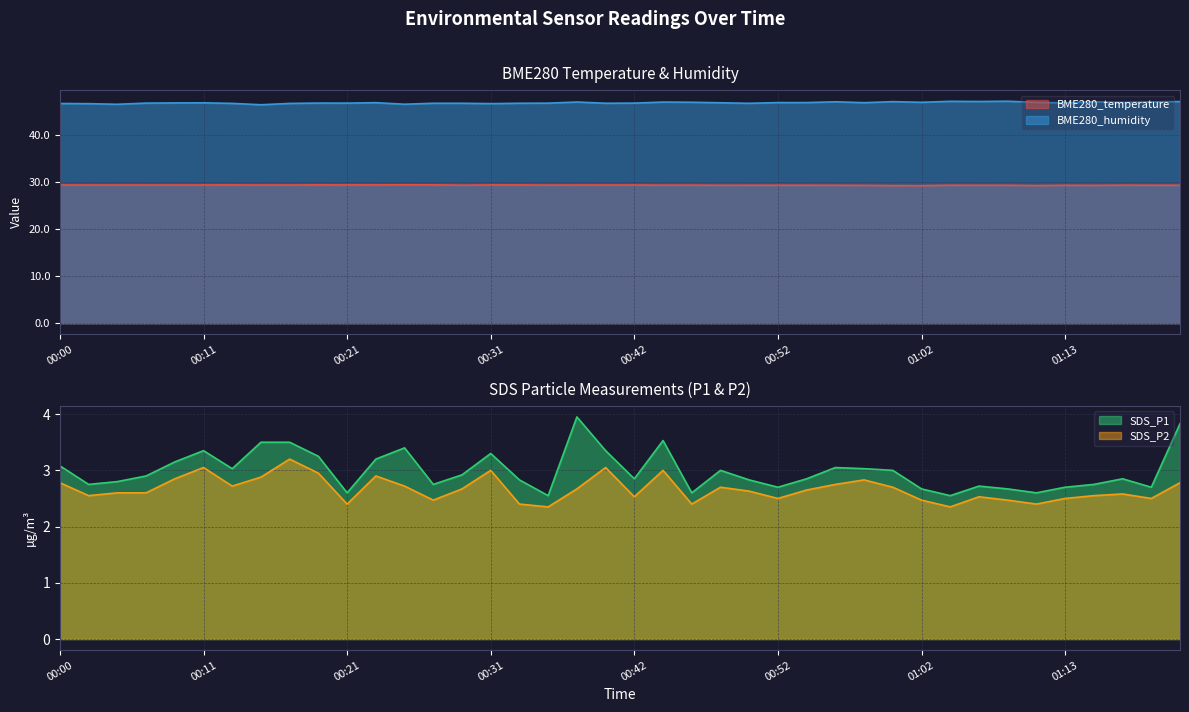

Reading left to right, what are all the values shown in this chart?

BME280_temperature: 00:00=29.3	00:02=29.3	00:05=29.3	00:07=29.3	00:09=29.3	00:11=29.3	00:13=29.4	00:15=29.3	00:17=29.3	00:19=29.4	00:21=29.4	00:23=29.4	00:25=29.4	00:27=29.4	00:29=29.3	00:31=29.4	00:34=29.4	00:36=29.3	00:38=29.3	00:40=29.3	00:42=29.3	00:44=29.3	00:46=29.3	00:48=29.3	00:50=29.3	00:52=29.3	00:54=29.3	00:56=29.3	00:58=29.3	01:00=29.2	01:02=29.2	01:04=29.3	01:06=29.3	01:08=29.3	01:11=29.2	01:13=29.3	01:15=29.3	01:17=29.3	01:19=29.3	01:21=29.3
BME280_humidity: 00:00=46.6	00:02=46.6	00:05=46.5	00:07=46.7	00:09=46.7	00:11=46.8	00:13=46.6	00:15=46.4	00:17=46.6	00:19=46.7	00:21=46.7	00:23=46.8	00:25=46.5	00:27=46.7	00:29=46.7	00:31=46.6	00:34=46.7	00:36=46.7	00:38=46.9	00:40=46.7	00:42=46.7	00:44=46.9	00:46=46.9	00:48=46.8	00:50=46.7	00:52=46.8	00:54=46.8	00:56=47.0	00:58=46.8	01:00=47.0	01:02=46.9	01:04=47.1	01:06=47.0	01:08=47.1	01:11=46.9	01:13=46.8	01:15=47.0	01:17=46.8	01:19=47.0	01:21=47.0
SDS_P1: 00:00=3.1	00:02=2.8	00:05=2.8	00:07=2.9	00:09=3.1	00:11=3.4	00:13=3.0	00:15=3.5	00:17=3.5	00:19=3.2	00:21=2.6	00:23=3.2	00:25=3.4	00:27=2.8	00:29=2.9	00:31=3.3	00:34=2.8	00:36=2.5	00:38=4.0	00:40=3.4	00:42=2.9	00:44=3.5	00:46=2.6	00:48=3.0	00:50=2.8	00:52=2.7	00:54=2.9	00:56=3.0	00:58=3.0	01:00=3.0	01:02=2.7	01:04=2.5	01:06=2.7	01:08=2.7	01:11=2.6	01:13=2.7	01:15=2.8	01:17=2.9	01:19=2.7	01:21=3.8
SDS_P2: 00:00=2.8	00:02=2.5	00:05=2.6	00:07=2.6	00:09=2.9	00:11=3.0	00:13=2.7	00:15=2.9	00:17=3.2	00:19=3.0	00:21=2.4	00:23=2.9	00:25=2.7	00:27=2.5	00:29=2.7	00:31=3.0	00:34=2.4	00:36=2.4	00:38=2.7	00:40=3.0	00:42=2.5	00:44=3.0	00:46=2.4	00:48=2.7	00:50=2.6	00:52=2.5	00:54=2.6	00:56=2.8	00:58=2.8	01:00=2.7	01:02=2.5	01:04=2.4	01:06=2.5	01:08=2.5	01:11=2.4	01:13=2.5	01:15=2.5	01:17=2.6	01:19=2.5	01:21=2.8